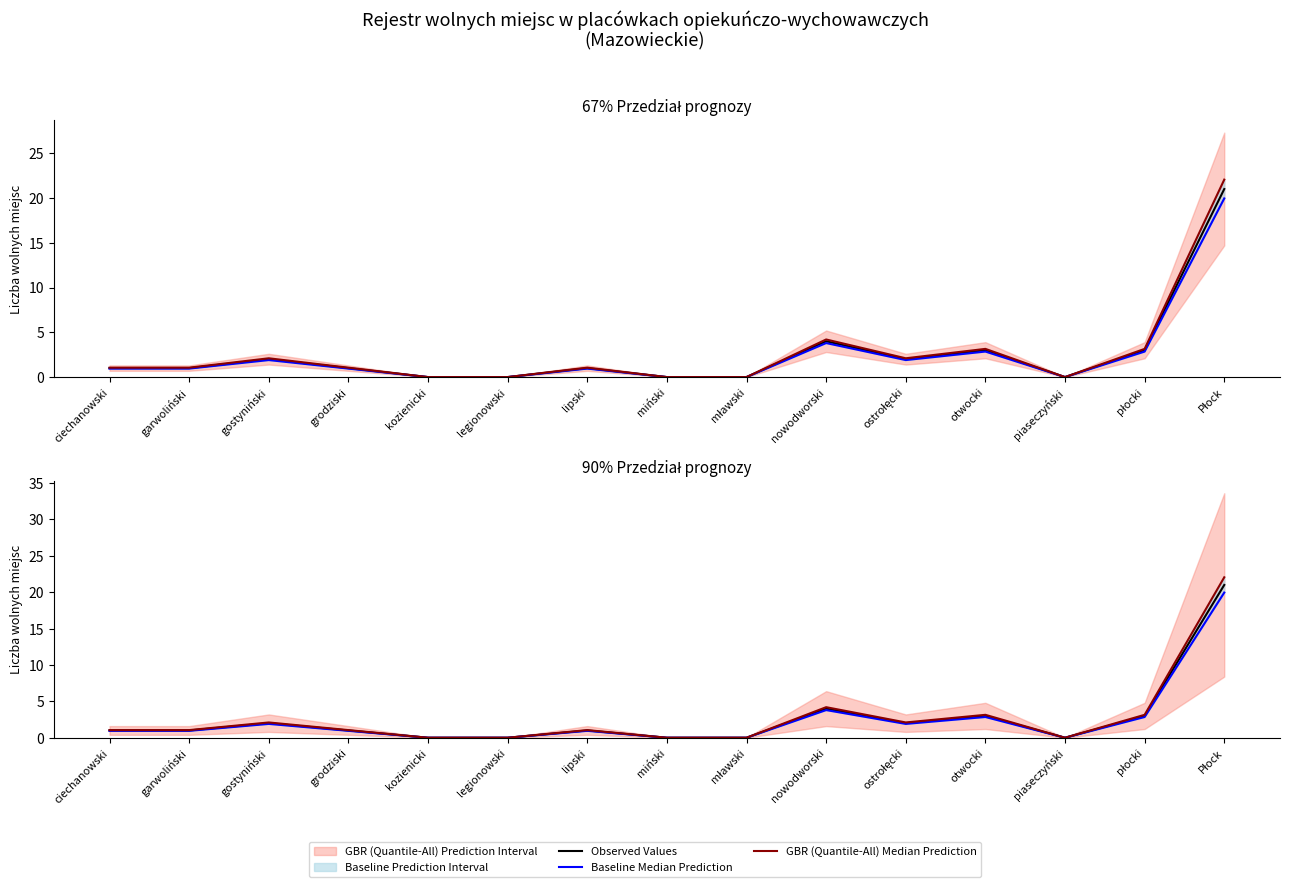

What is the difference between the second highest and minimum values in the Observed Values series?

4.0